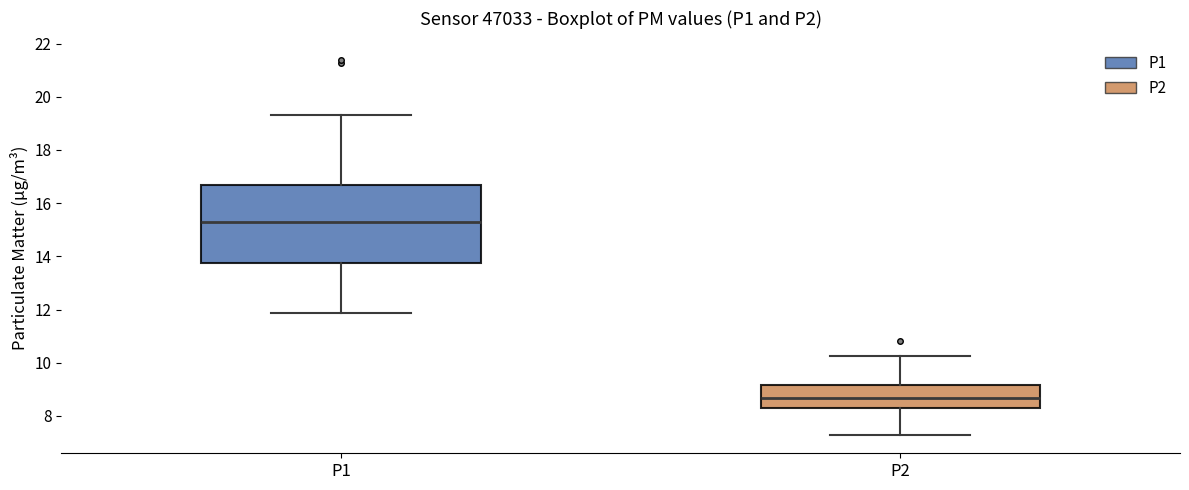

Where does the median line of the box for P2 sit on the y-axis? The values are not printed on the chart, so give them approximately, as read against the axis.

8.6